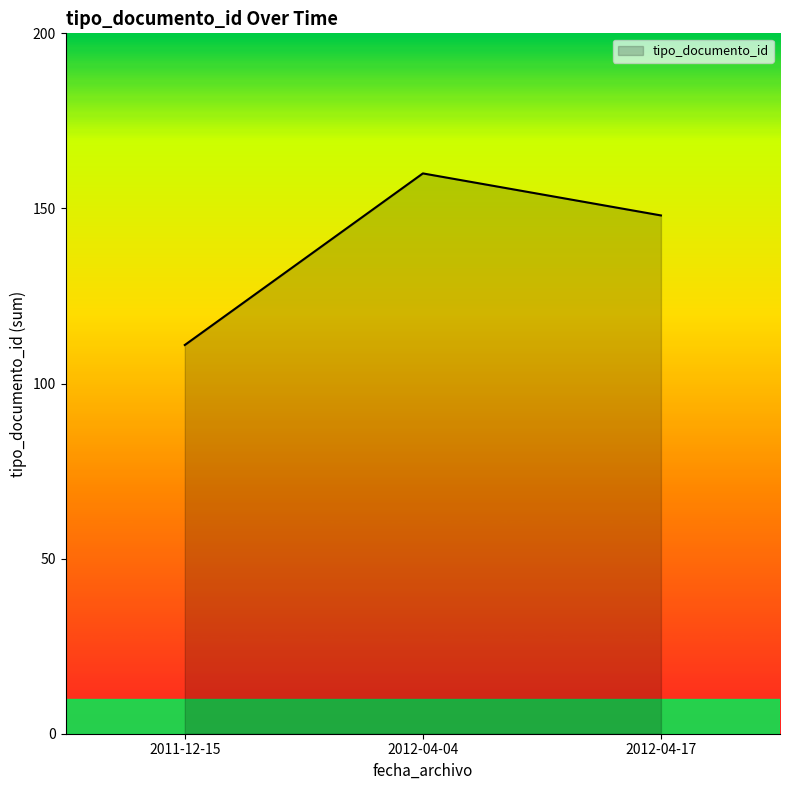

Reading left to right, what are all the values shown in this chart?

111	160	148